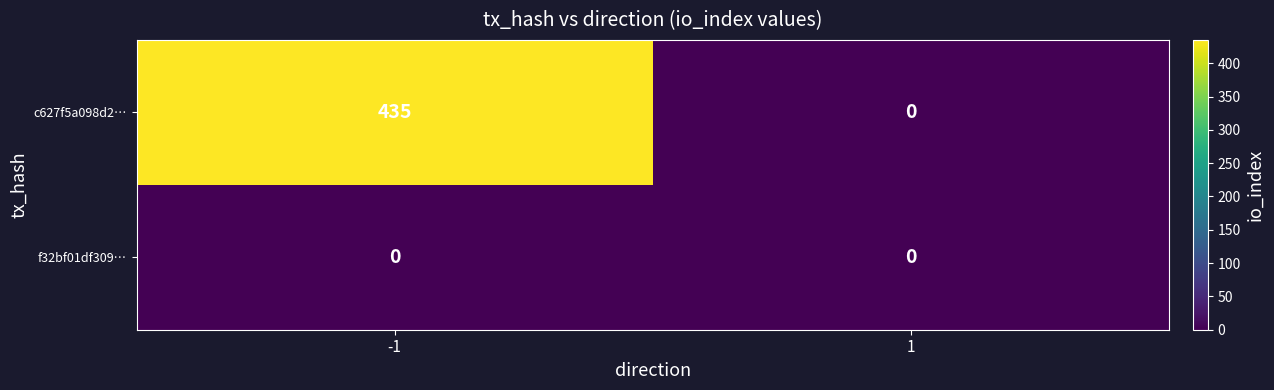

At how many categories does at least one series exceed 19?

1